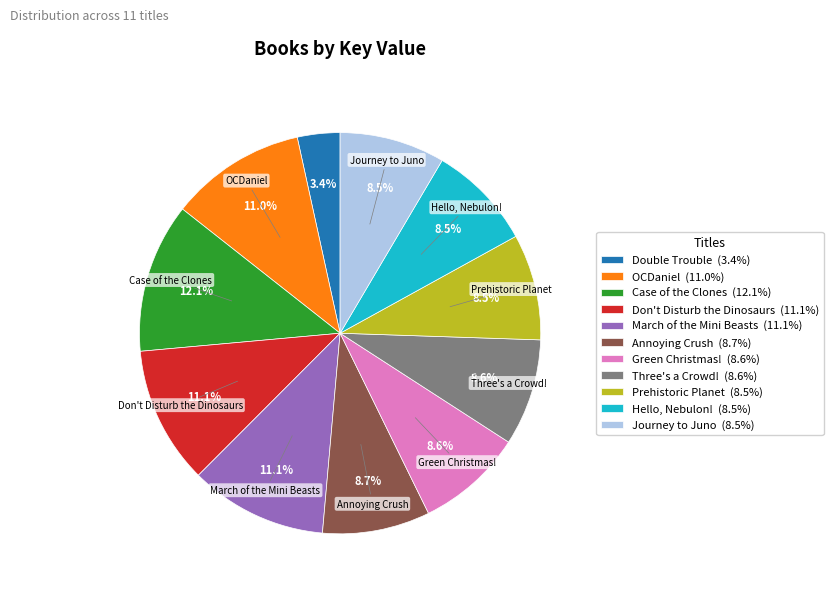

Is there any slice that represents more than half of the pie?

No